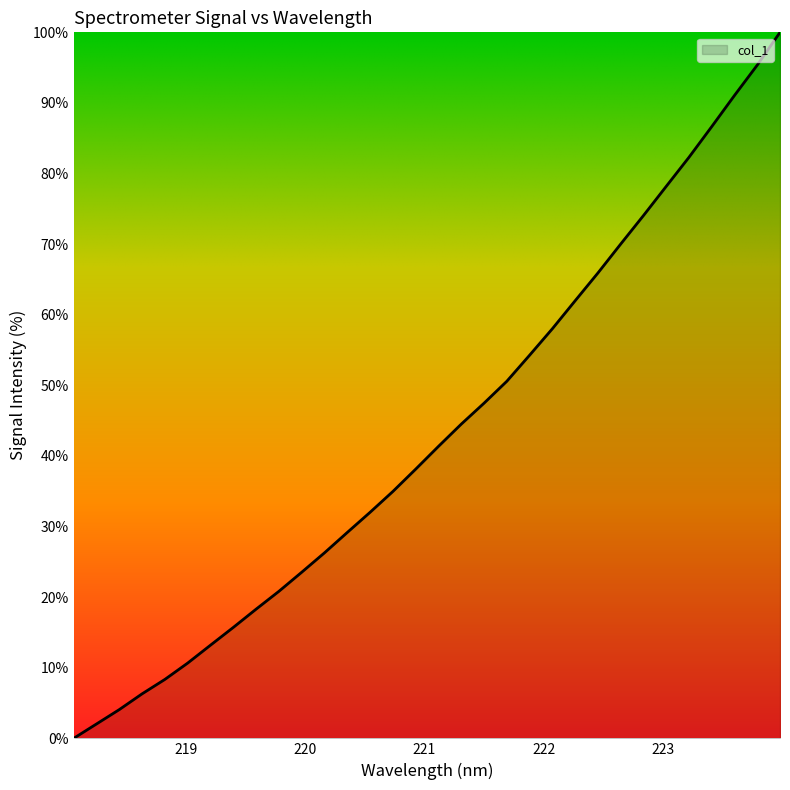

What is the difference between the maximum and minimum values?

100.0